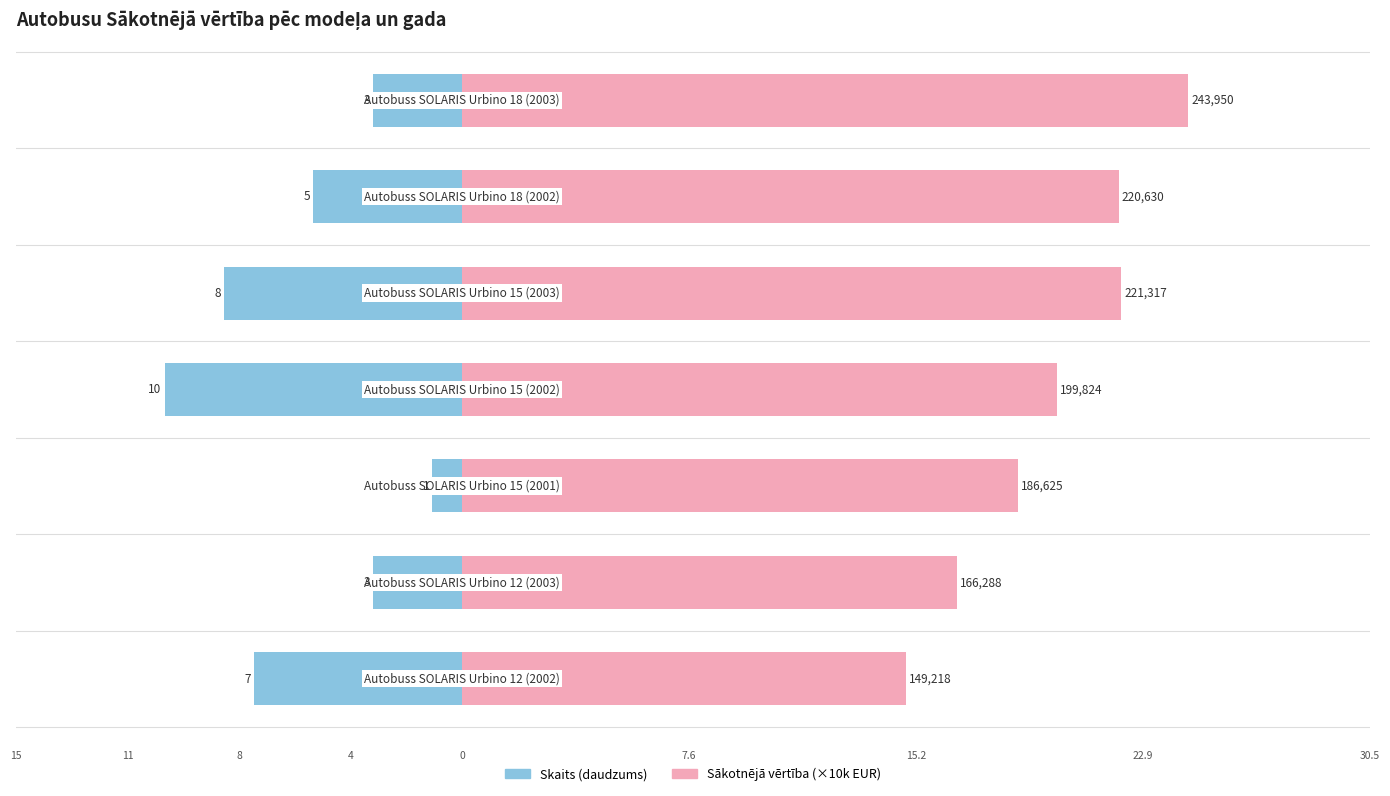

Is the value of Skaits (daudzums) at −10 greater than the value of Sākotnējā vērtība (×10k EUR) at 20?

No